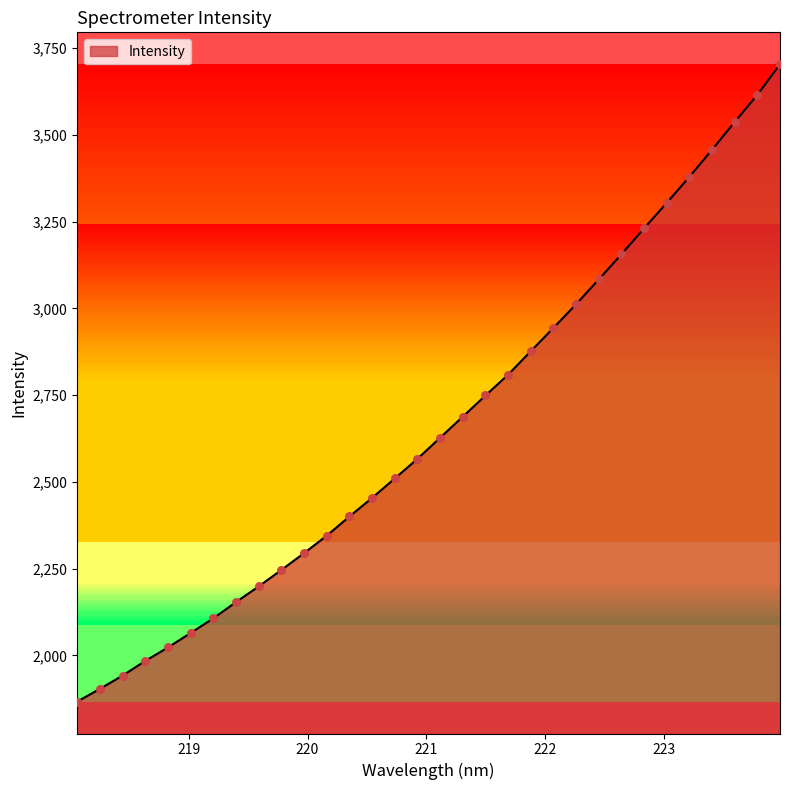

What is the smallest value displayed?

1867.0